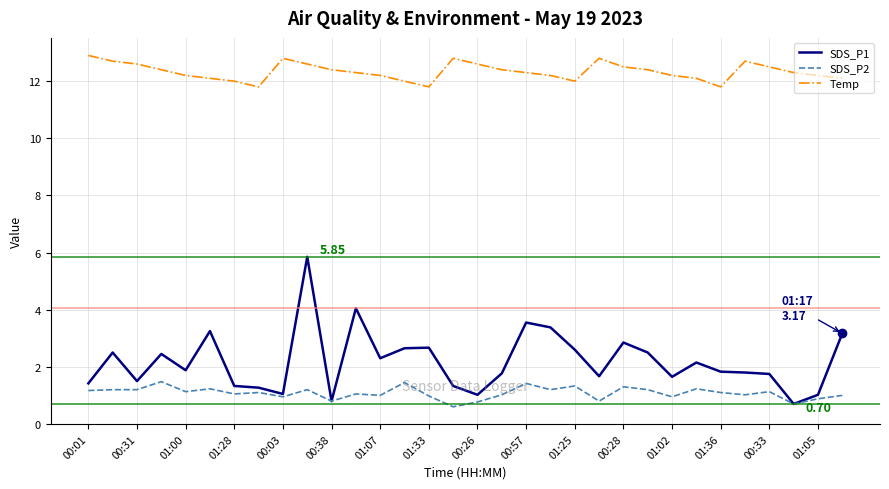

Which series has the largest range (max minus min)?

SDS_P1